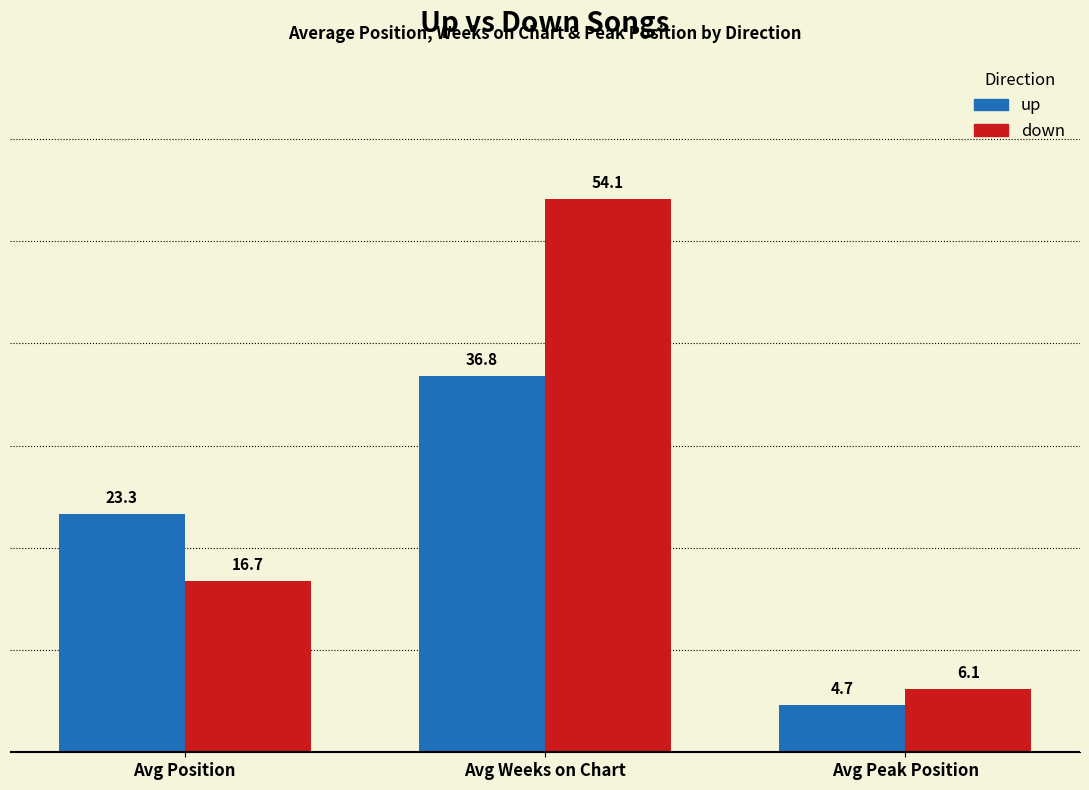

The up series shows 17.6 at Avg Weeks on Chart. True or false?

False